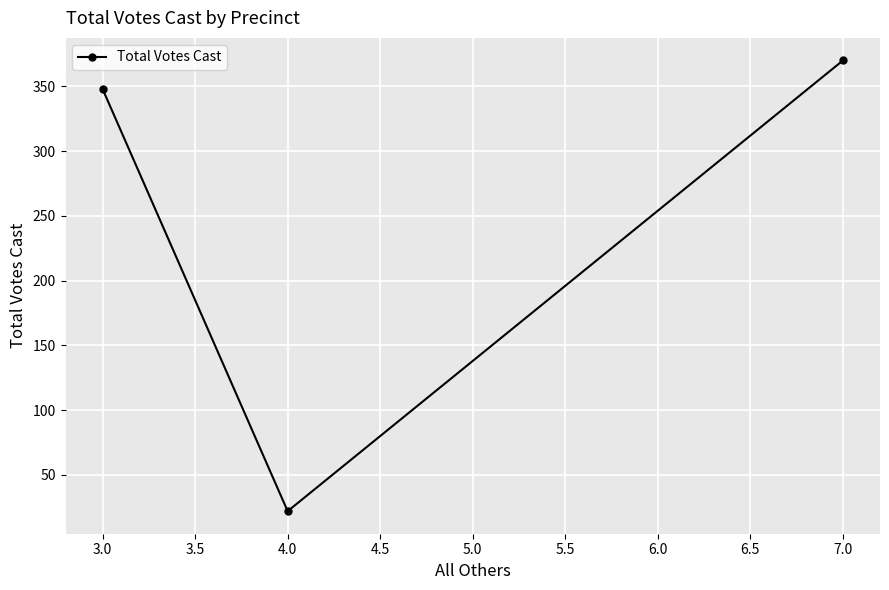

How many lines are shown in the chart?

1